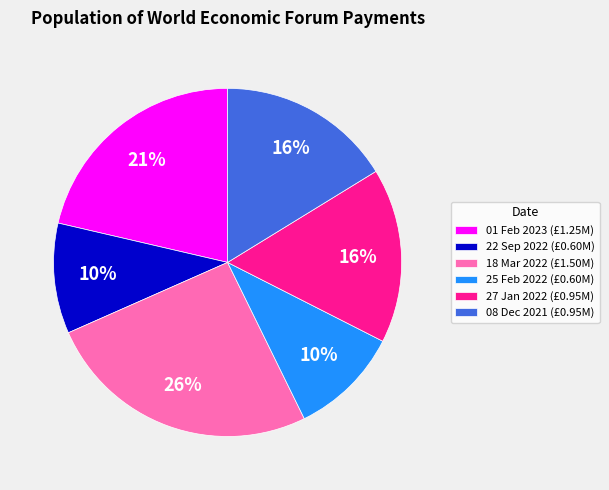

True or false: 18 Mar 2022 (£1.50M) accounts for 26% of the total.

True